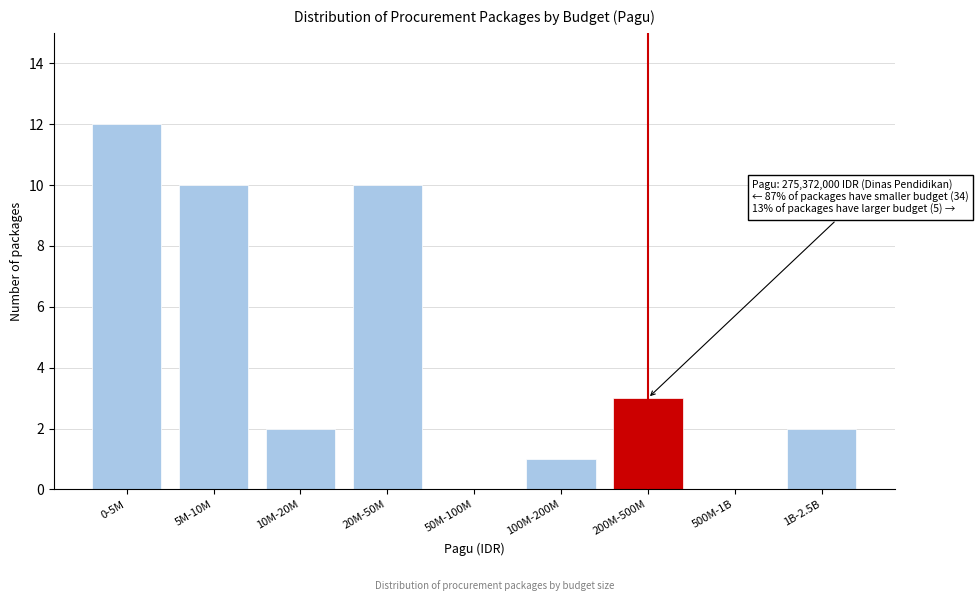

Reading left to right, what are all the values shown in this chart?

0-5M=12	5M-10M=10	10M-20M=2	20M-50M=10	50M-100M=0	100M-200M=1	200M-500M=3	500M-1B=0	1B-2.5B=2